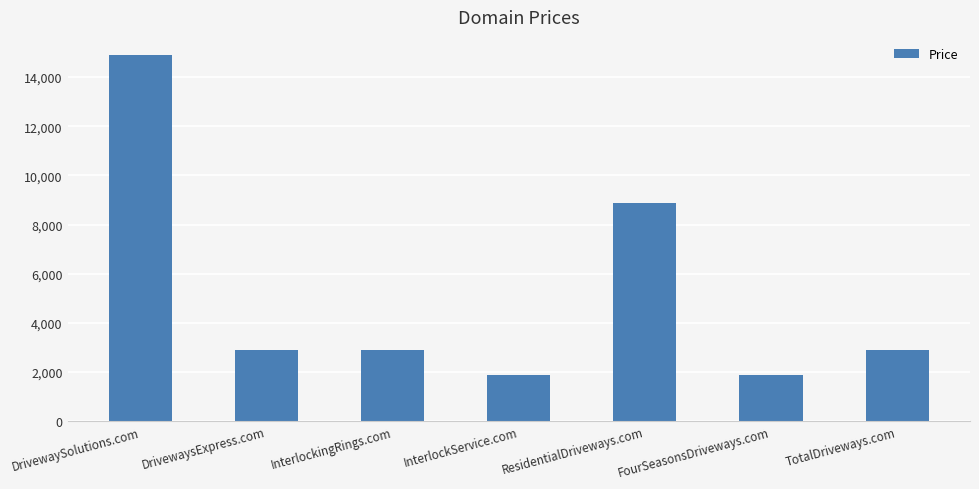

Which label corresponds to the largest value in the chart?

DrivewaySolutions.com